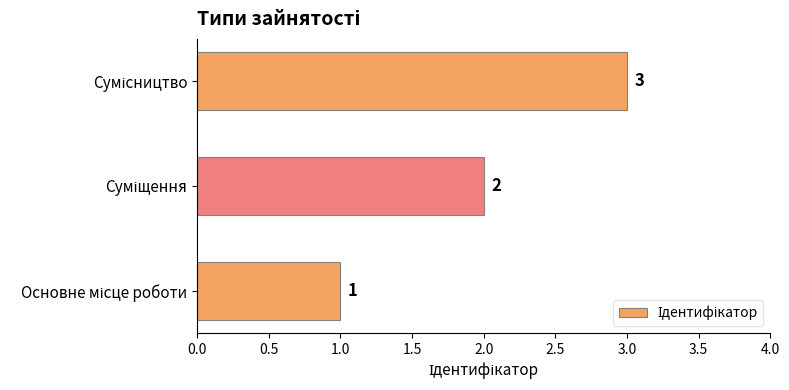

What is the smallest value displayed?

1